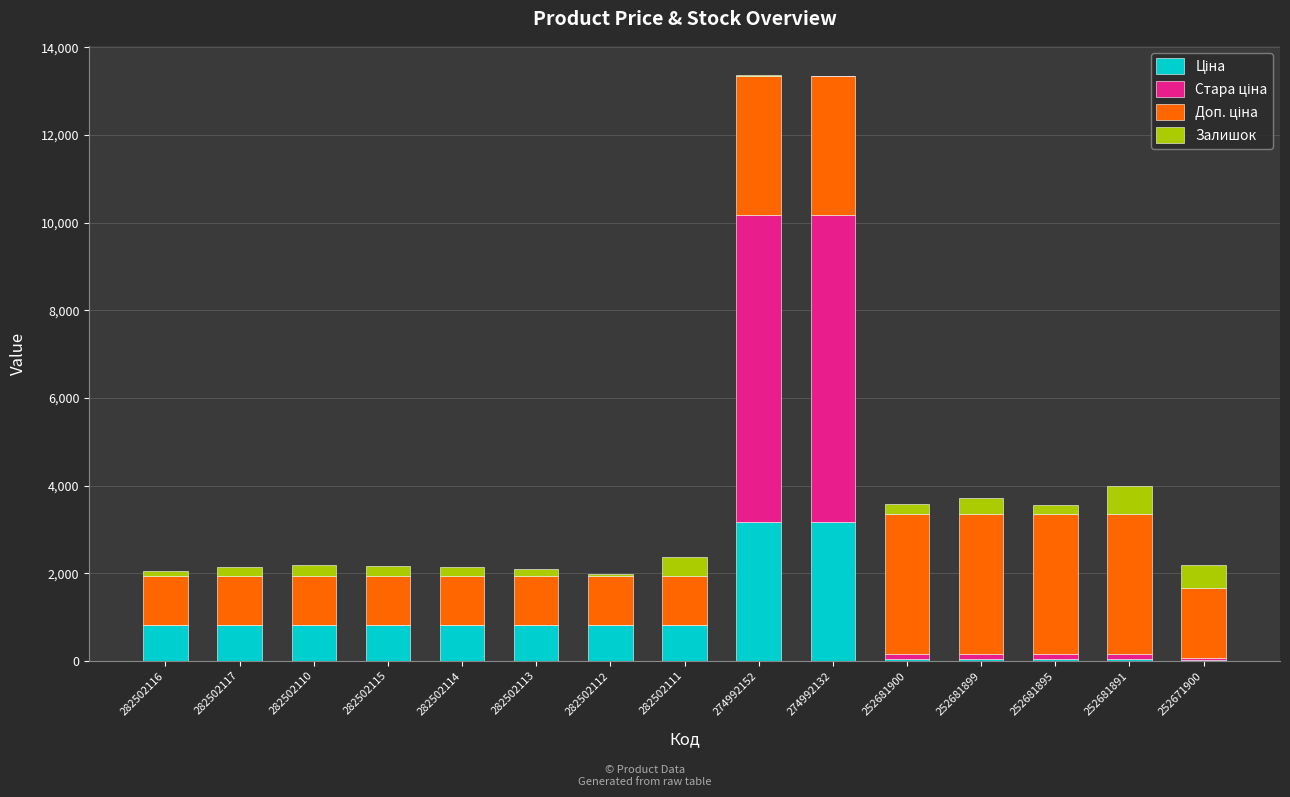

At which category is the sum across all series the highest?

274992152